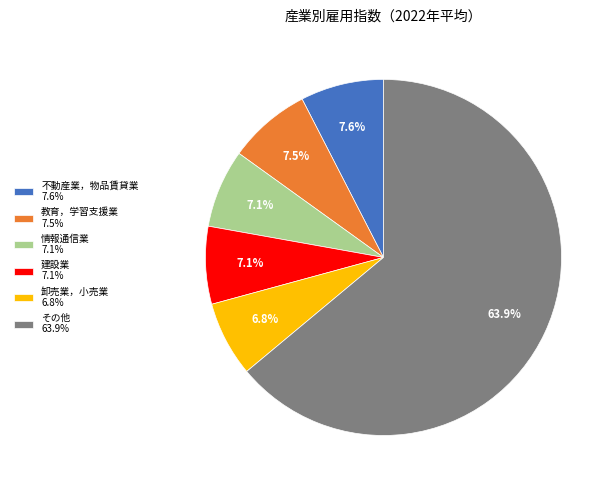

How many slices are in this pie chart?

6